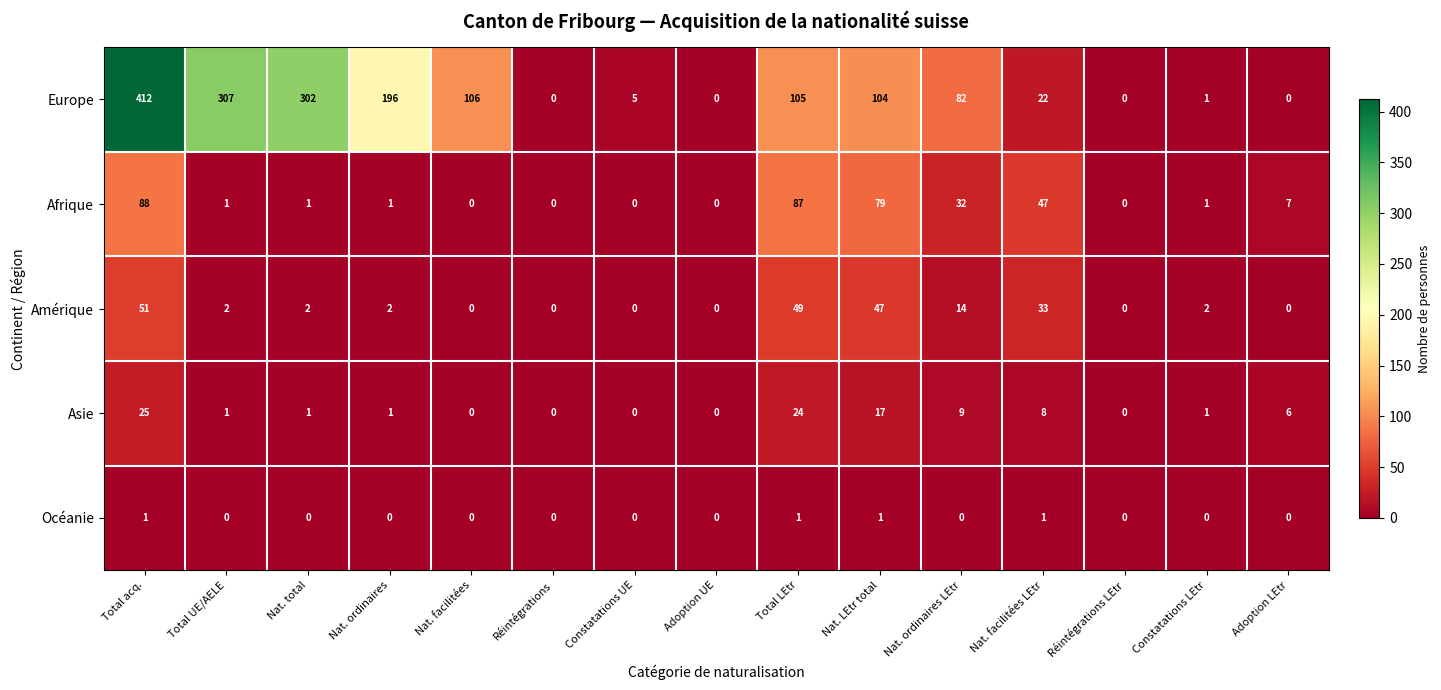

What is the maximum value shown in the chart?

412